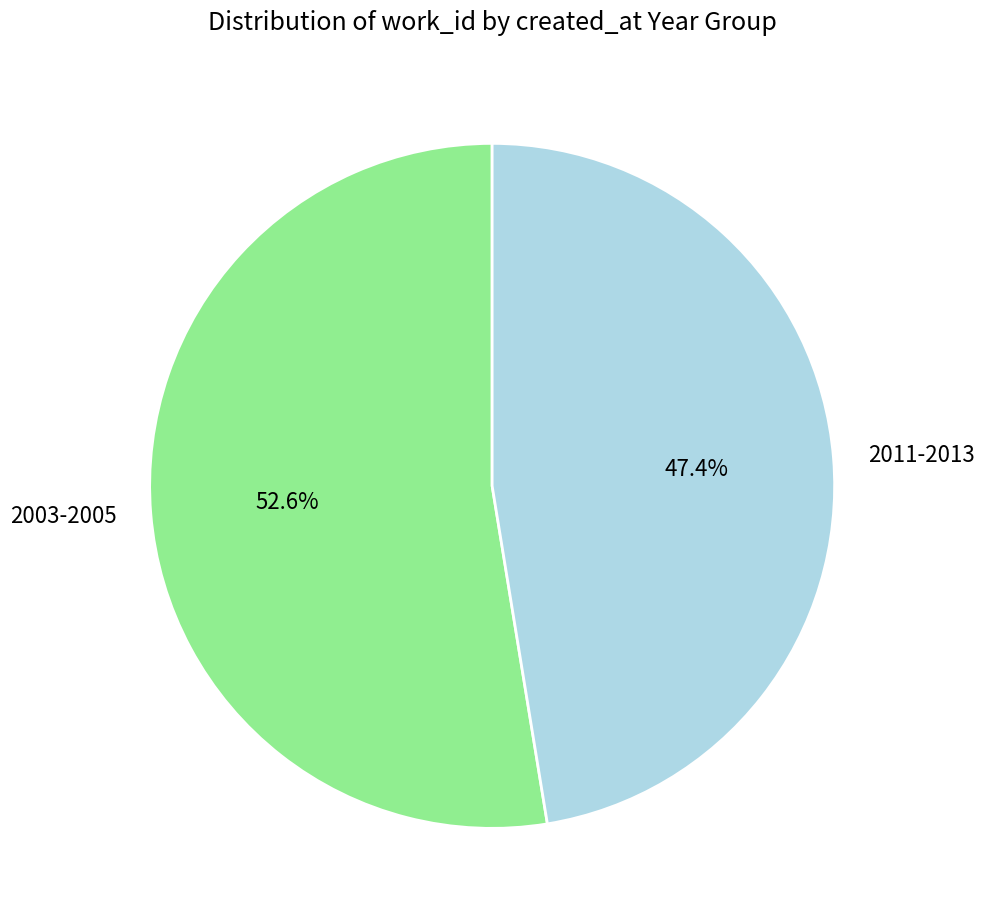

What is the largest slice in the pie chart?

2003-2005